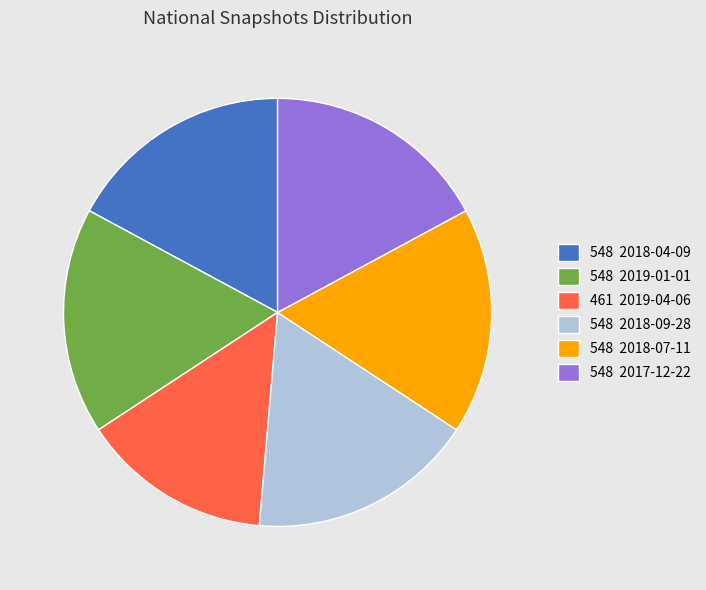

Is there any slice that represents more than half of the pie?

No